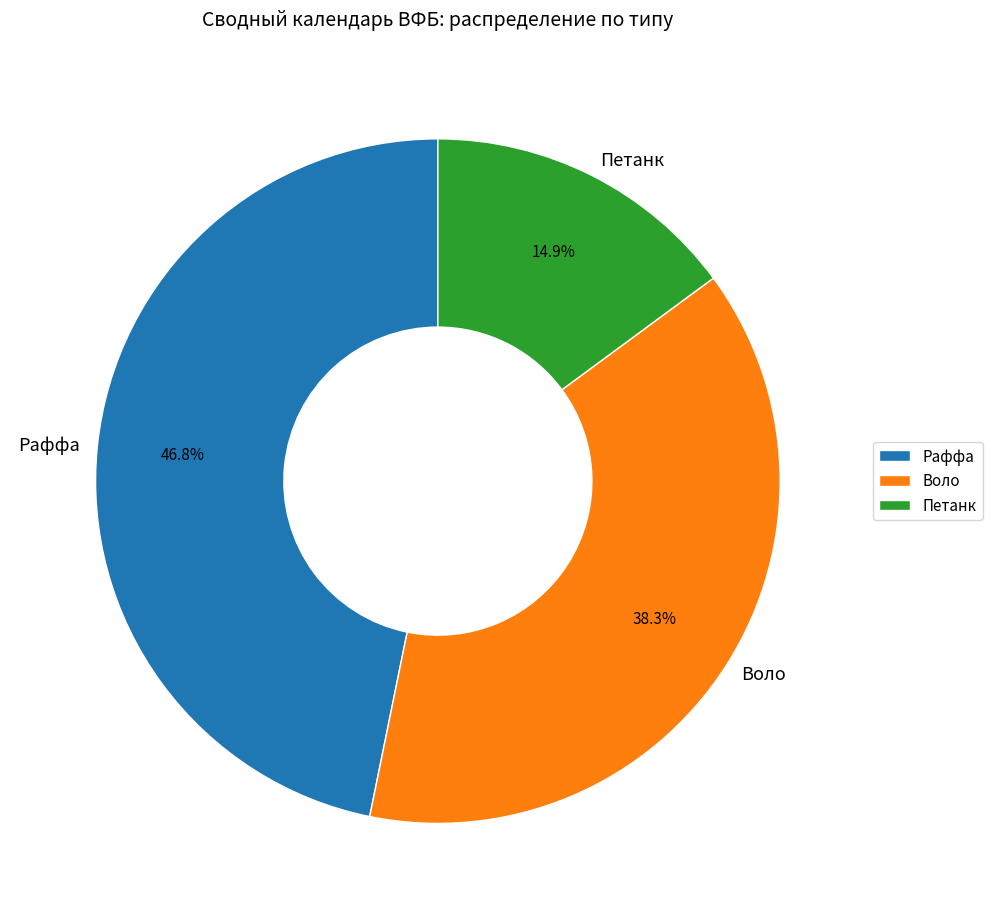

What is the smallest slice in the pie chart?

Петанк